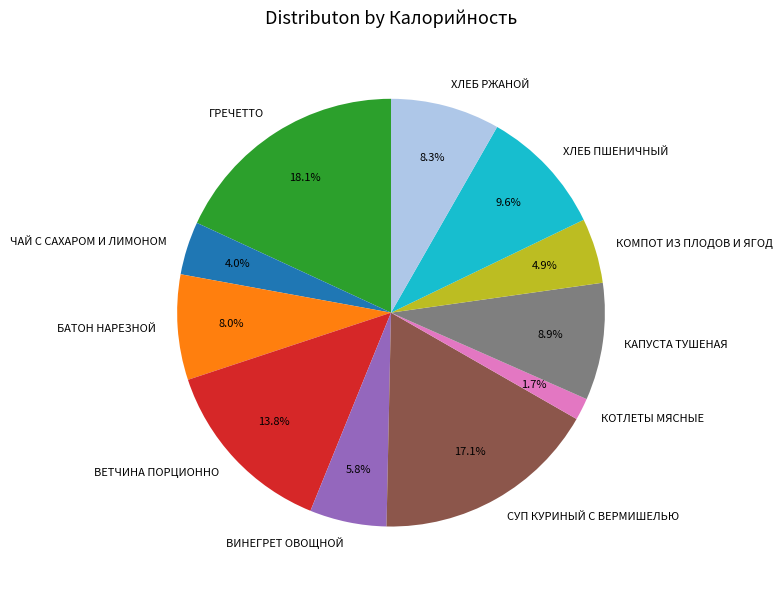

What portion of the pie excludes КОТЛЕТЫ МЯСНЫЕ?

98.3%